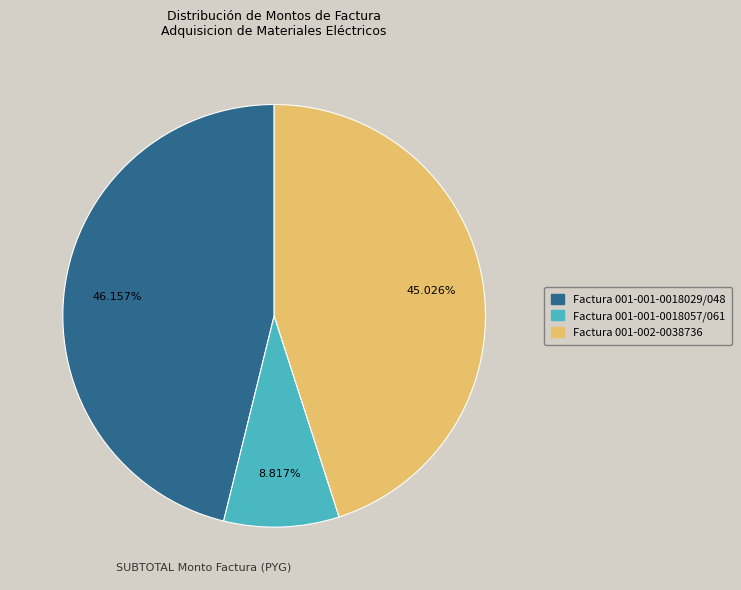

What percentage is the Factura 001-001-0018029/048 slice, to the nearest percent?

46%